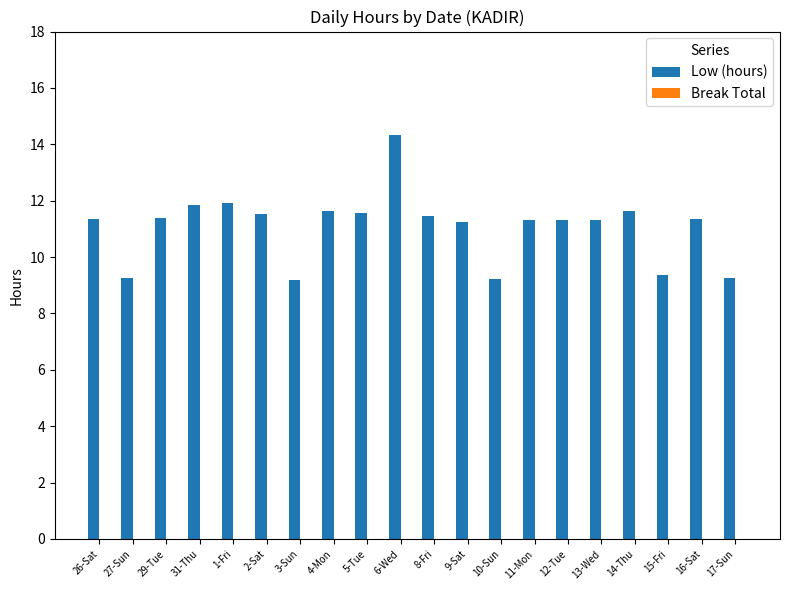

What position from the right is 10-Sun?

8